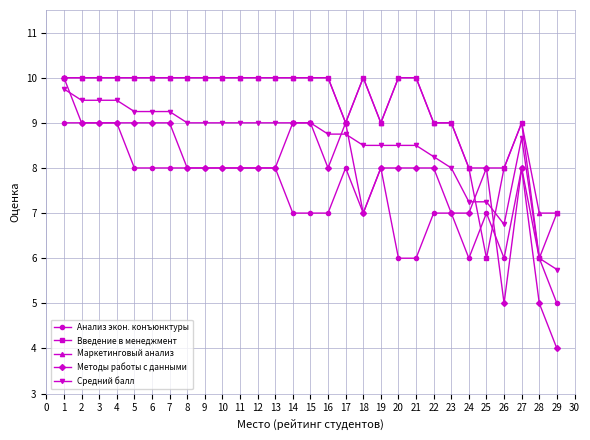

Count the number of data series in this chart.

5